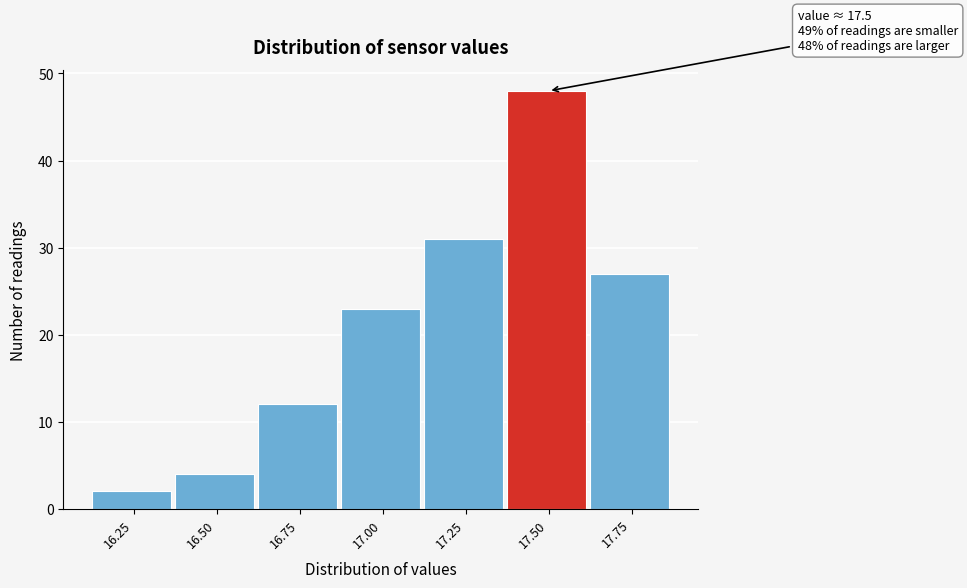

Reading left to right, what are all the values shown in this chart?

16.25=2	16.50=4	16.75=12	17.00=23	17.25=31	17.50=48	17.75=27